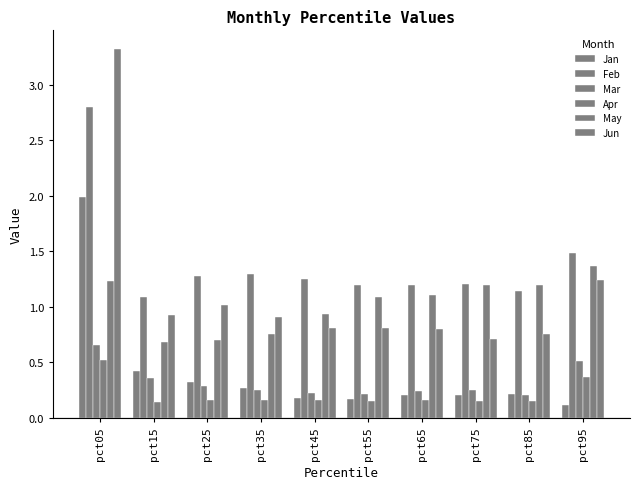

Rank the series at pct55 from lowest to highest value.

Apr, Jan, Mar, Jun, May, Feb